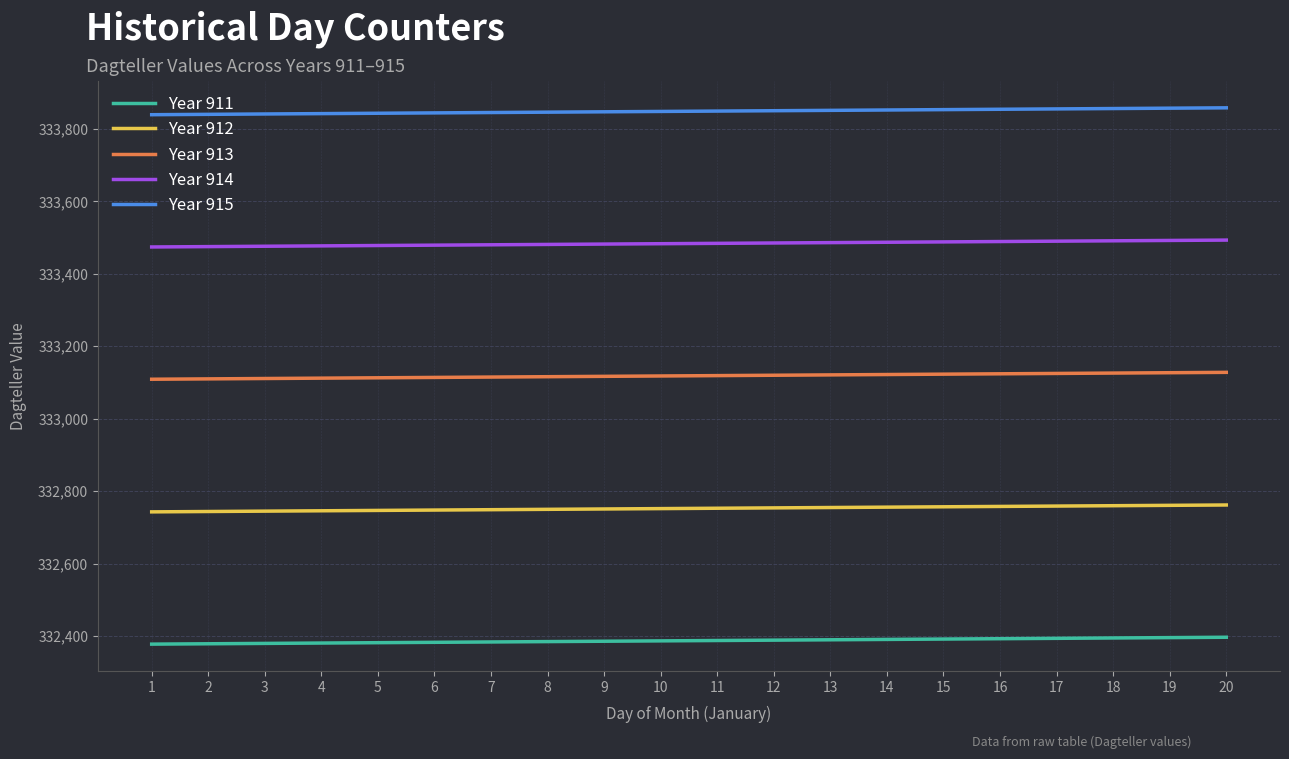

What is the difference between the highest and lowest values at 5?

1461